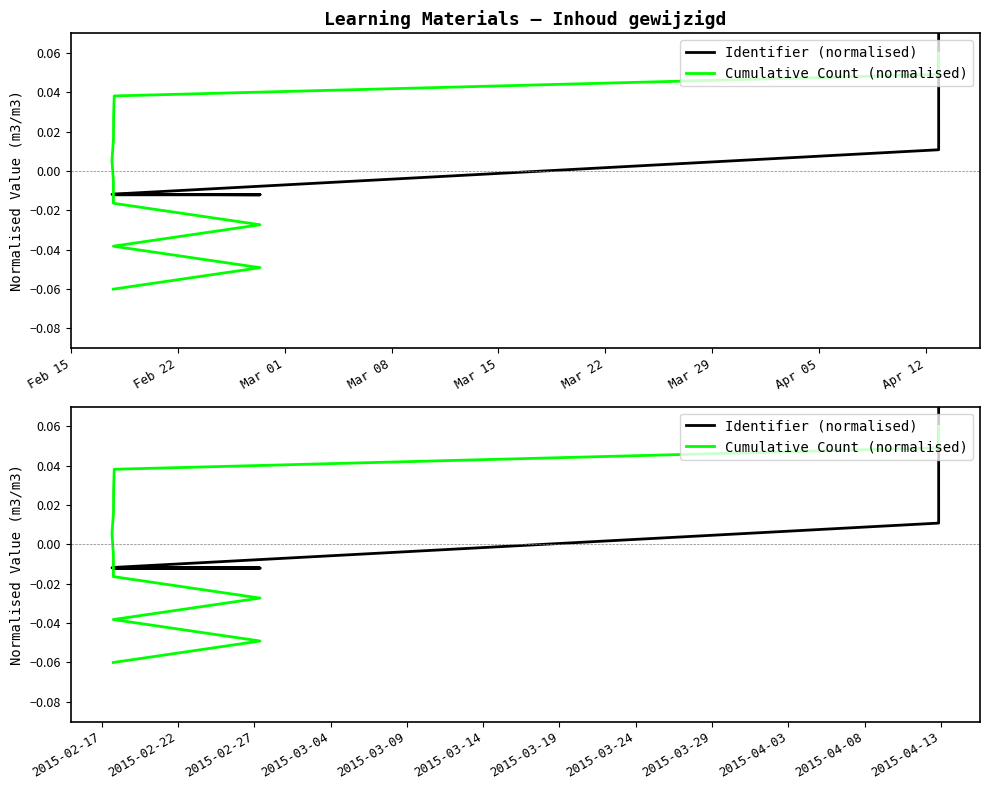

How many values in the Cumulative Count (normalised) series are below 0?

6